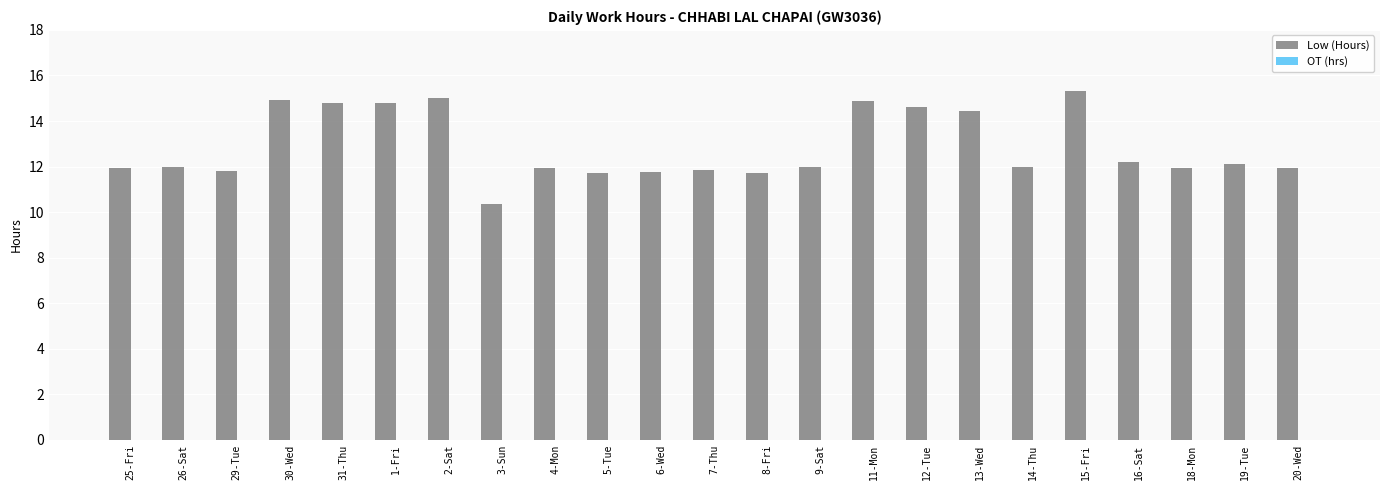

What is the label of the 4th bar from the right?

16-Sat